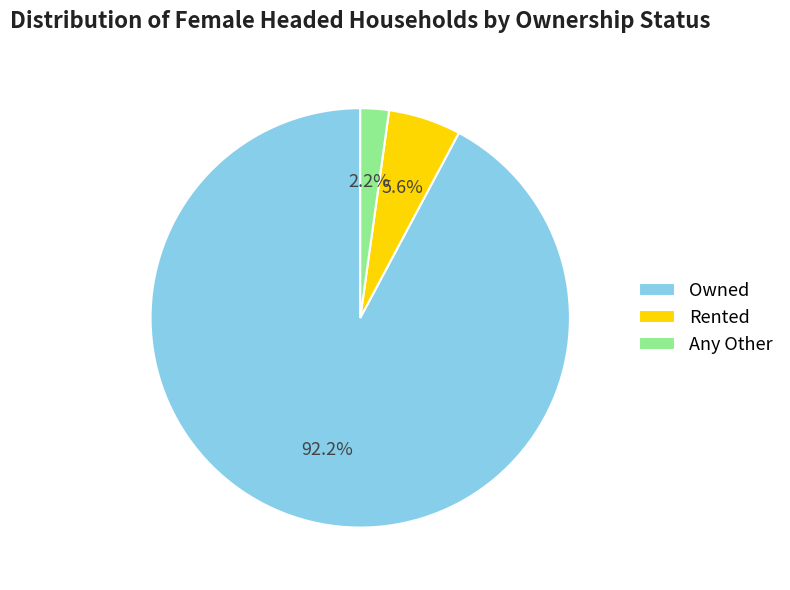

What percentage is the Owned slice, to the nearest percent?

92%